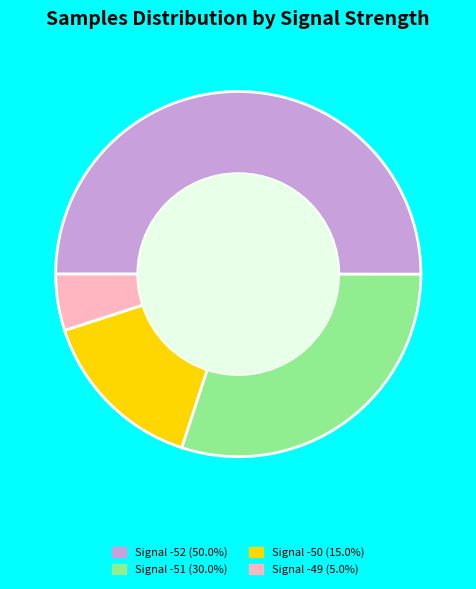

What is the ratio of the value at Signal -52 (50.0%) to the value at Signal -50 (15.0%)?

3.3